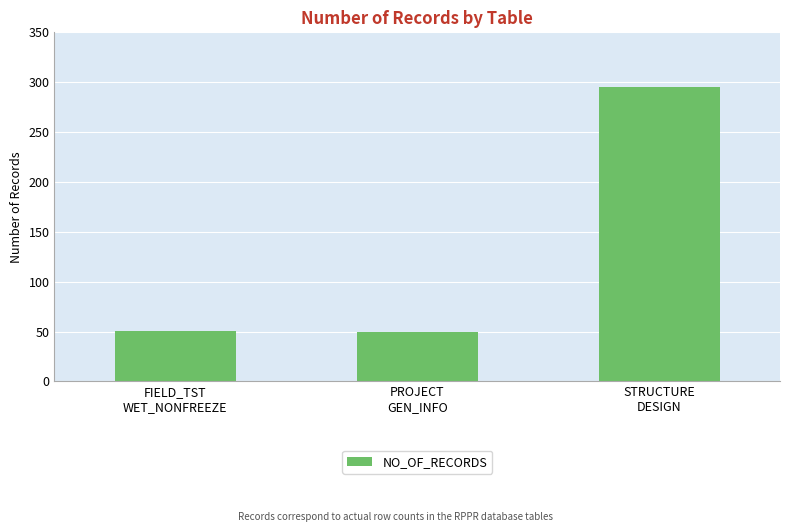

Is it true that the value at PROJECT
GEN_INFO is 23?

False